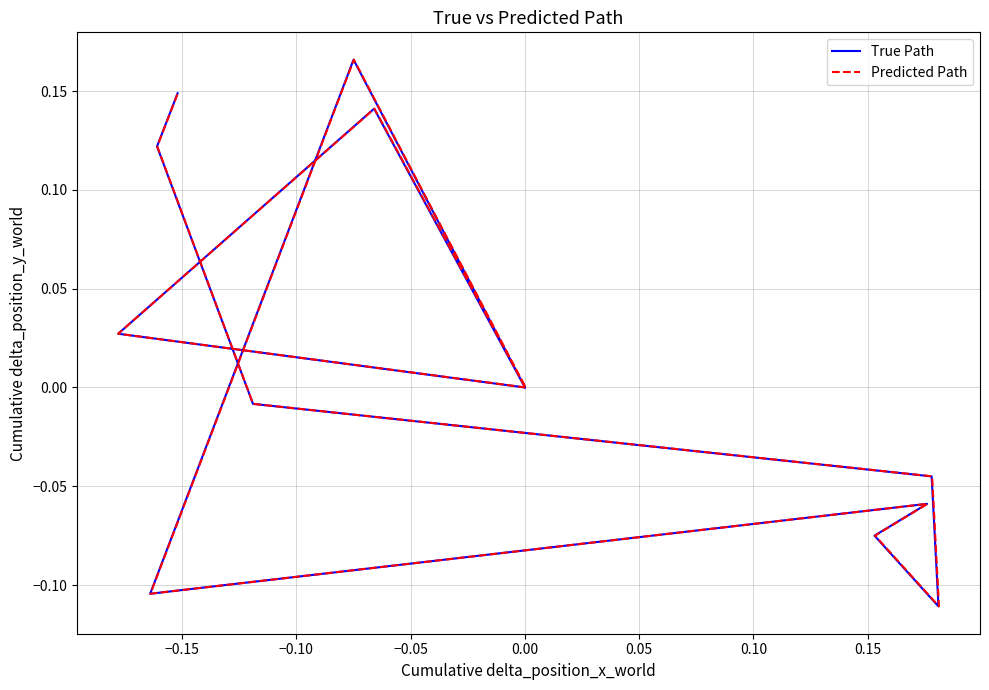

Rank the series by their average value, from lowest to highest.

True Path, Predicted Path